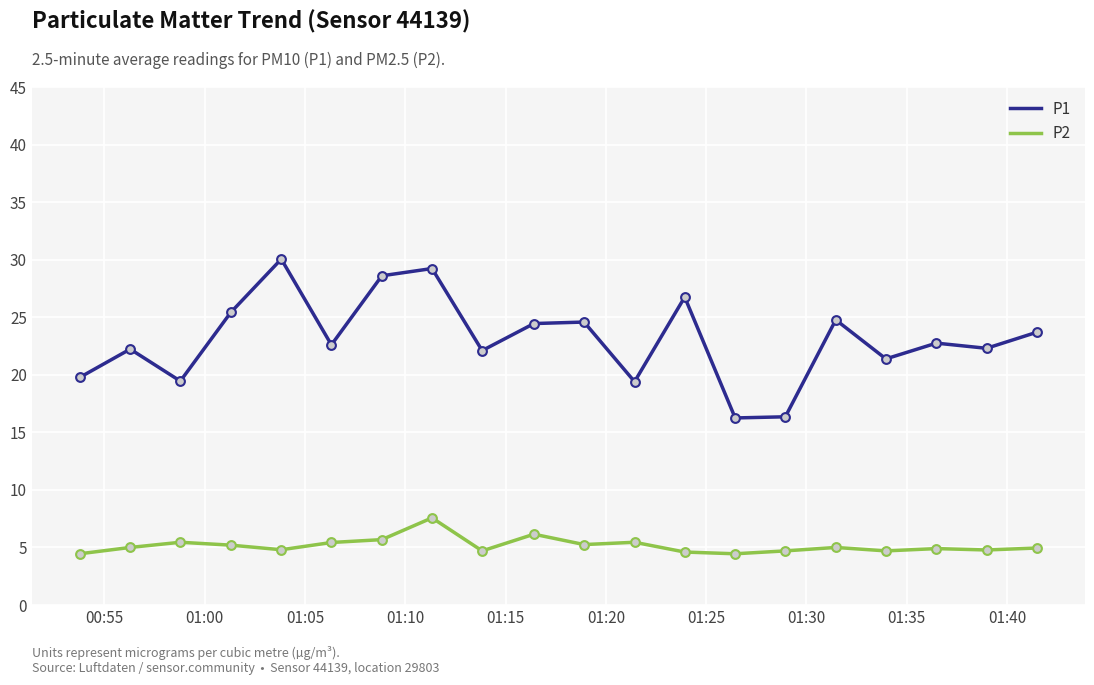

At how many categories does at least one series exceed 6?

20